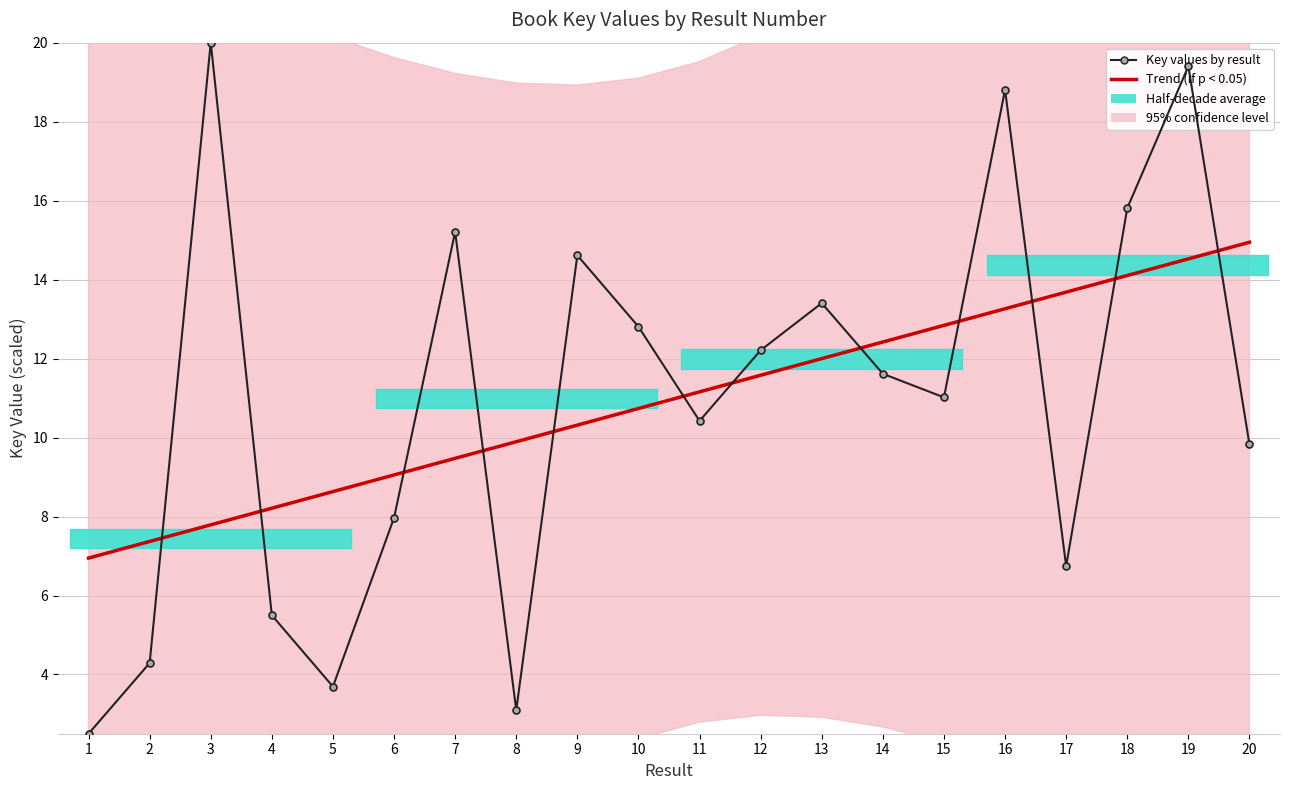

How many lines are shown in the chart?

2